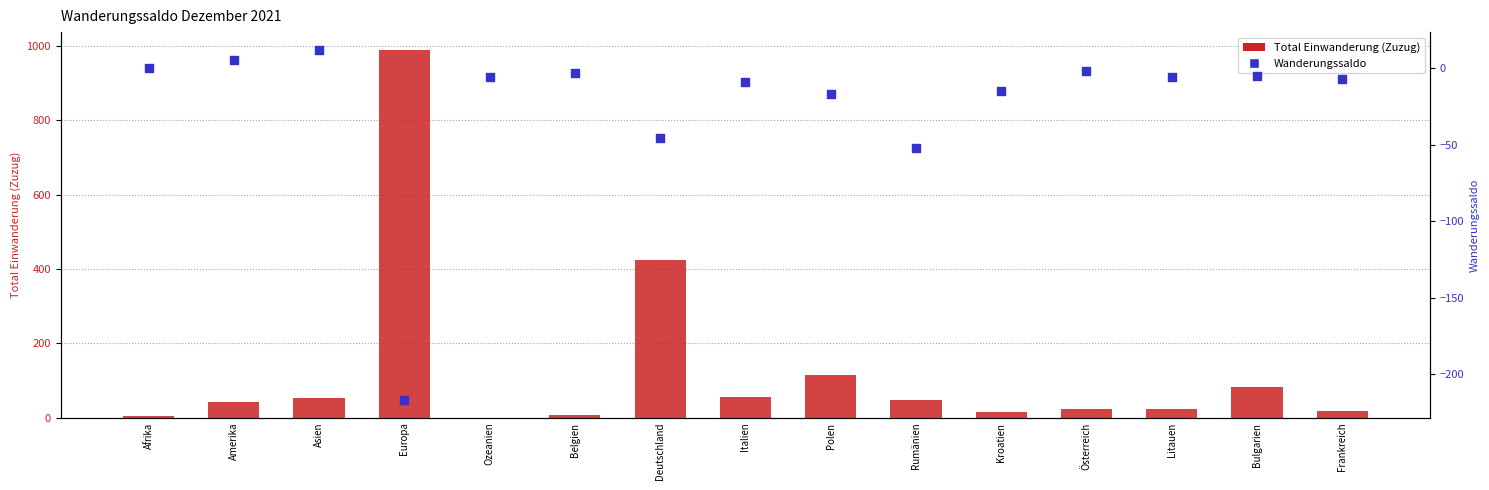

At which category is the sum across all series the highest?

Europa